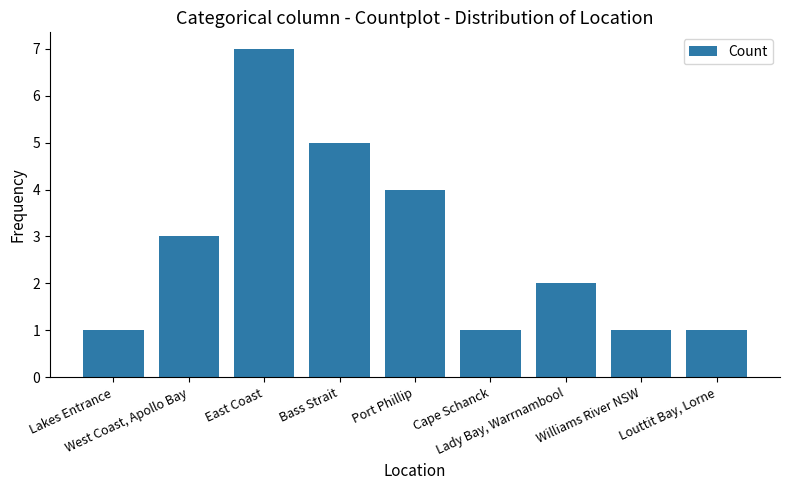

Are the bars grouped side by side (vs. stacked)?

No